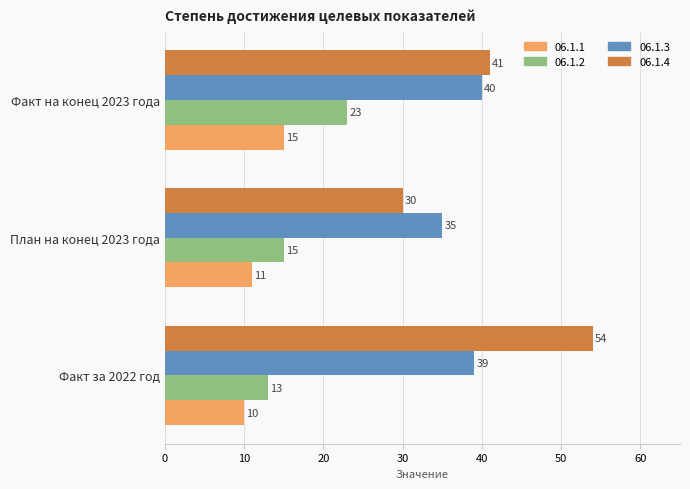

Which category has the lowest value across all series?

Факт за 2022 год